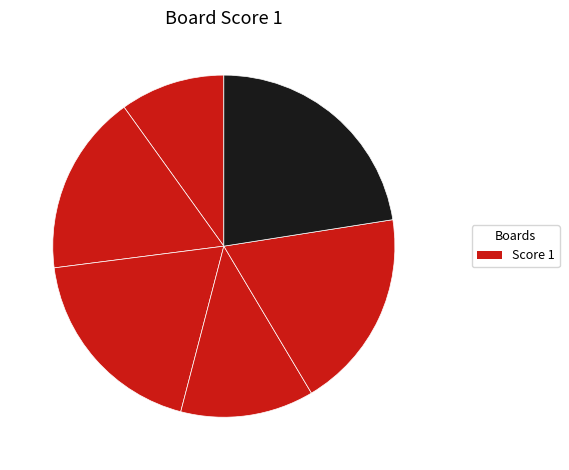

How many slices are in this pie chart?

6